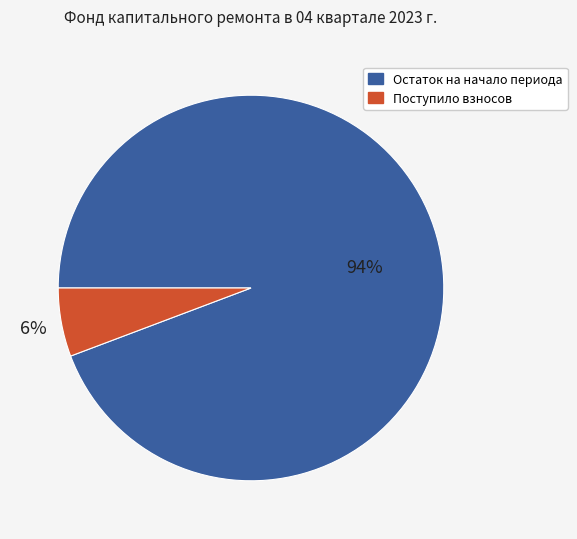

How many slices are in this pie chart?

2